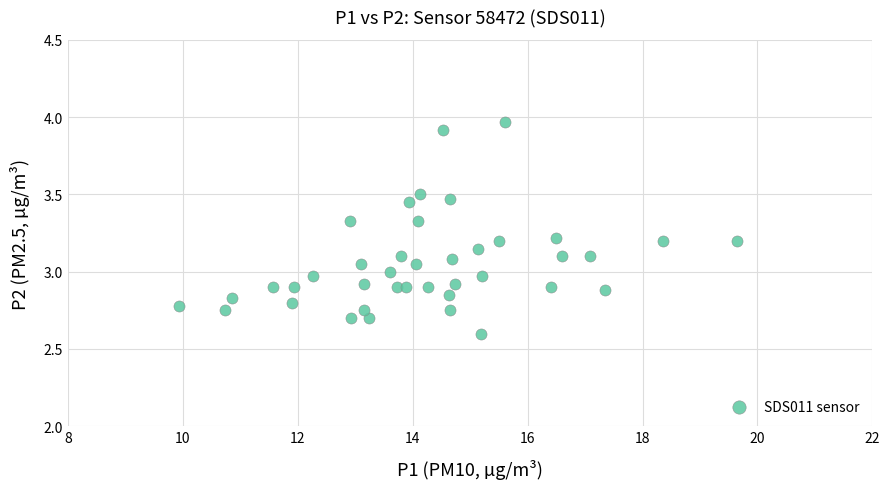

What is the range of Y values (max minus min)?

1.4